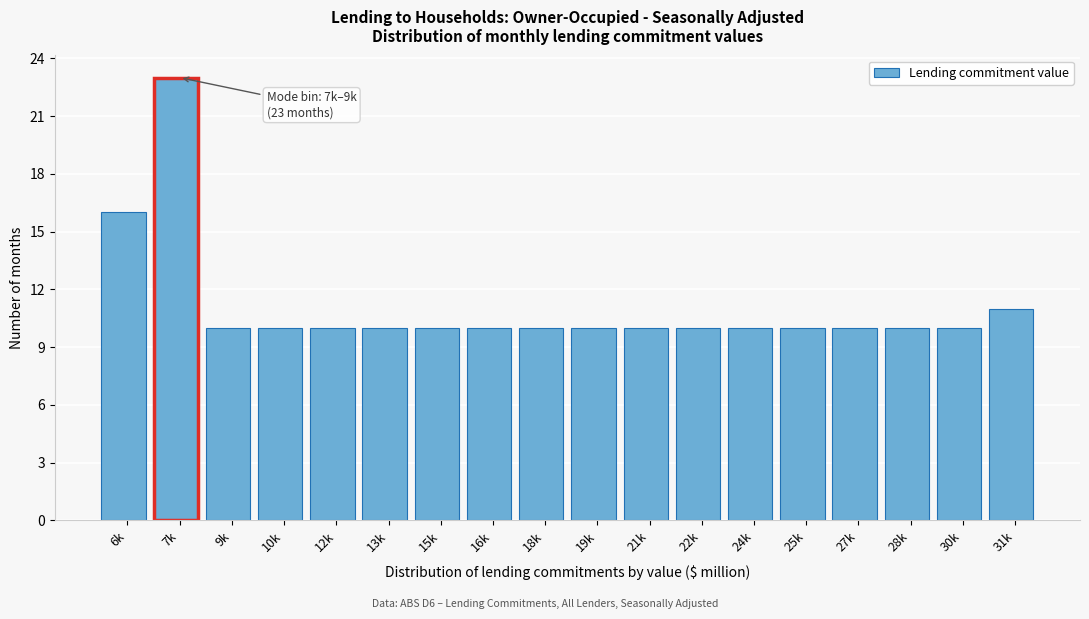

Reading right to left, transcribe all the data shown in this chart.

11	10	10	10	10	10	10	10	10	10	10	10	10	10	10	10	23	16